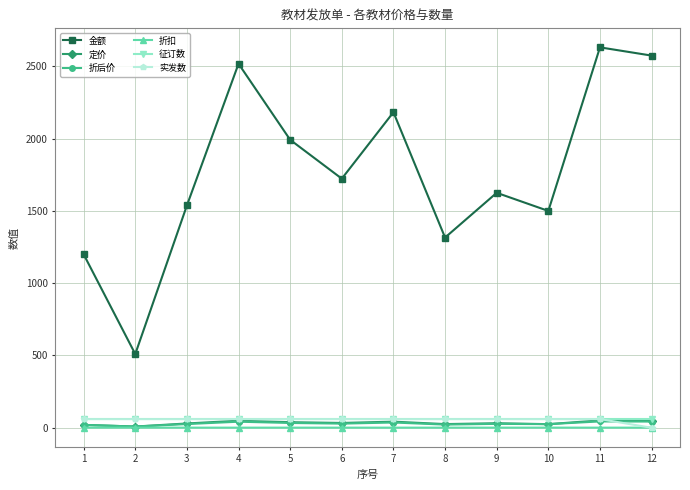

The 定价 series shows 49.9 at 12. True or false?

True